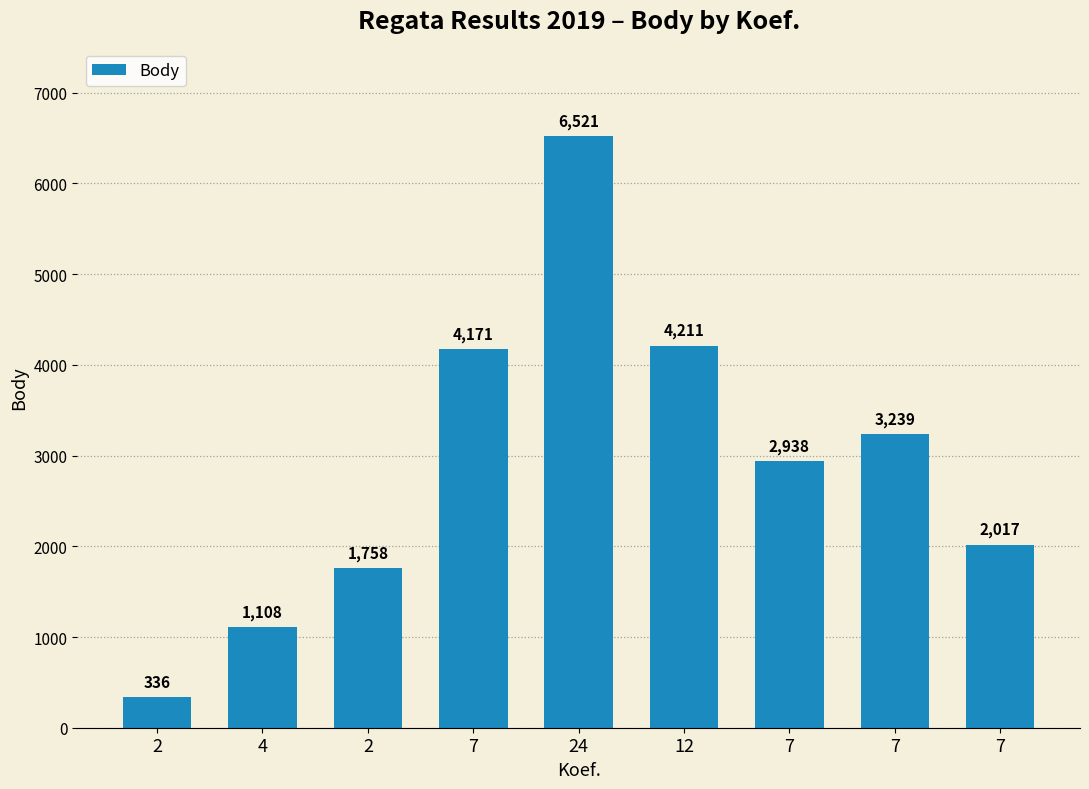

What is the label of the 3rd bar from the right?

7